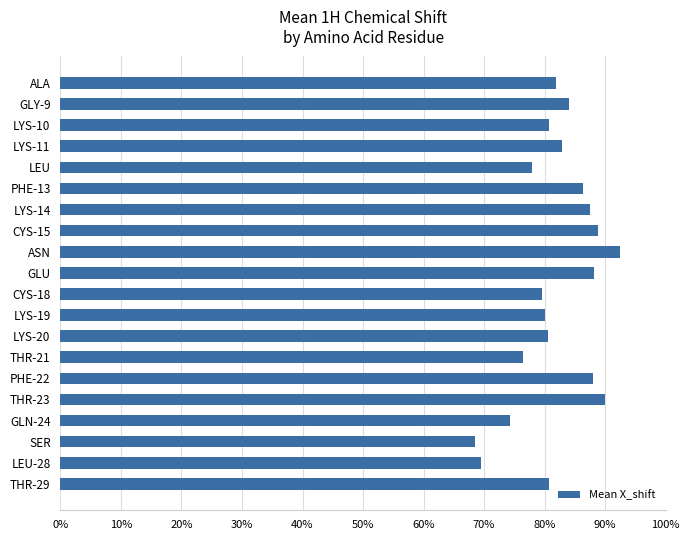

Is it true that the value at THR-29 is 80.7?

True